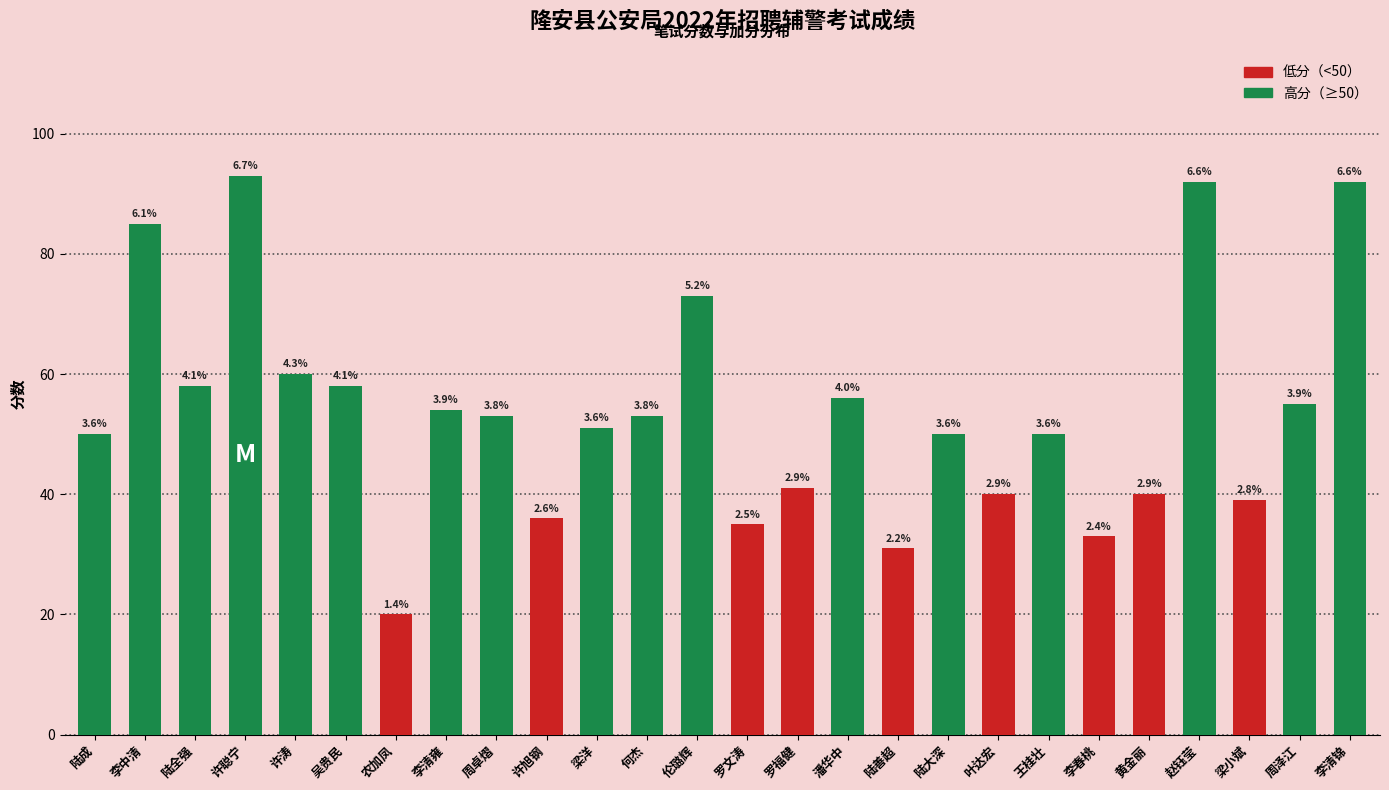

What is the average value?

54